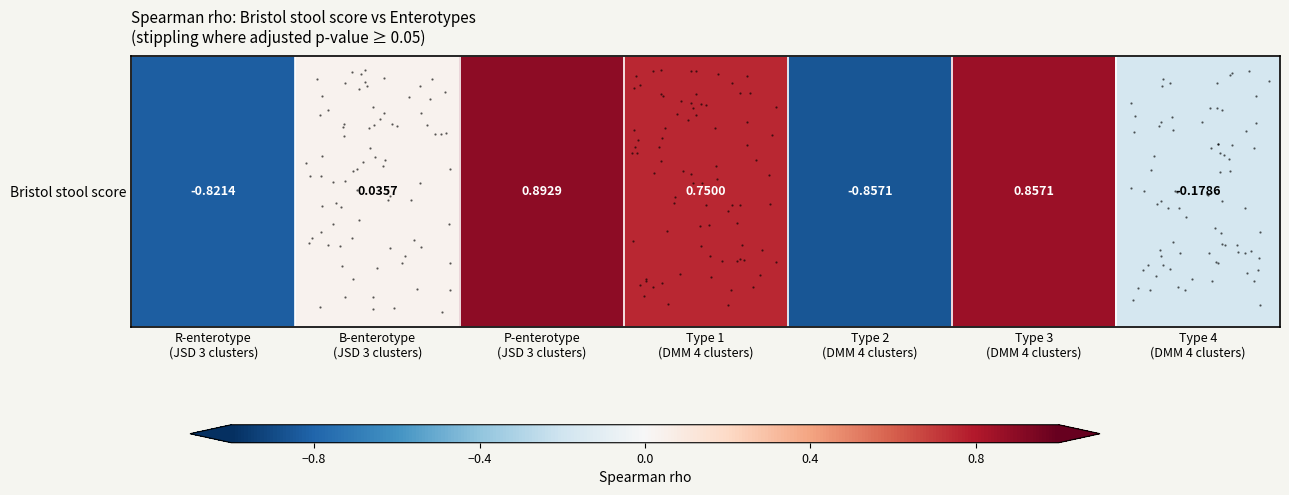

Which label corresponds to the smallest value in the chart?

Type 2
(DMM 4 clusters)